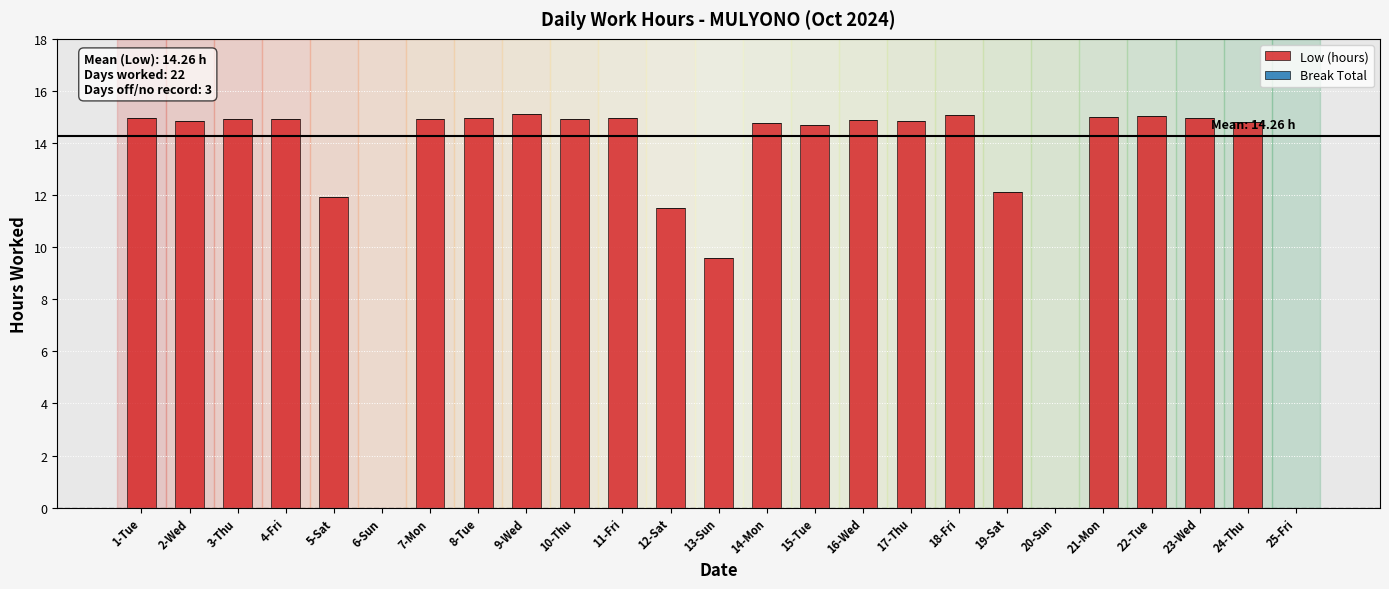

At which label is the value closest to 7?

13-Sun